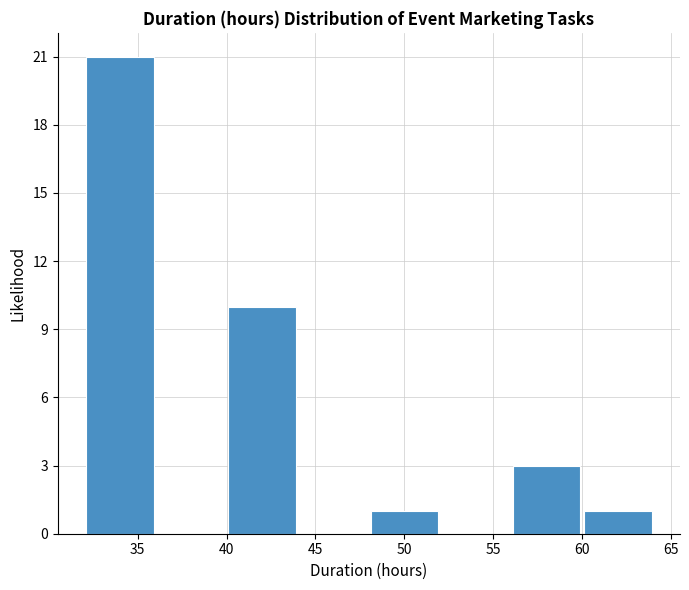

How tall is the bar that spans 48 to 52 on the x-axis? The values are not printed on the chart, so give them approximately, as read against the axis.

1